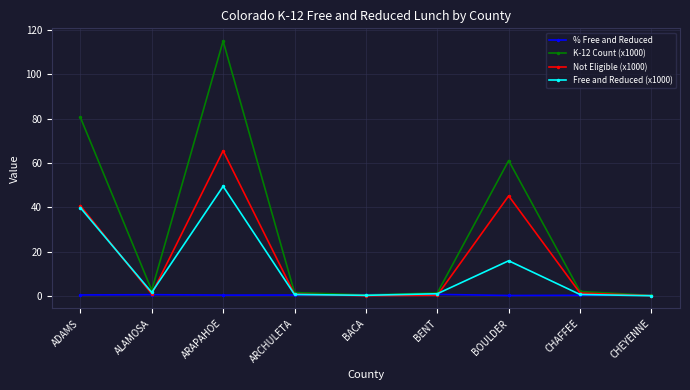

Read the Free and Reduced (x1000) value at CHAFFEE.

0.7